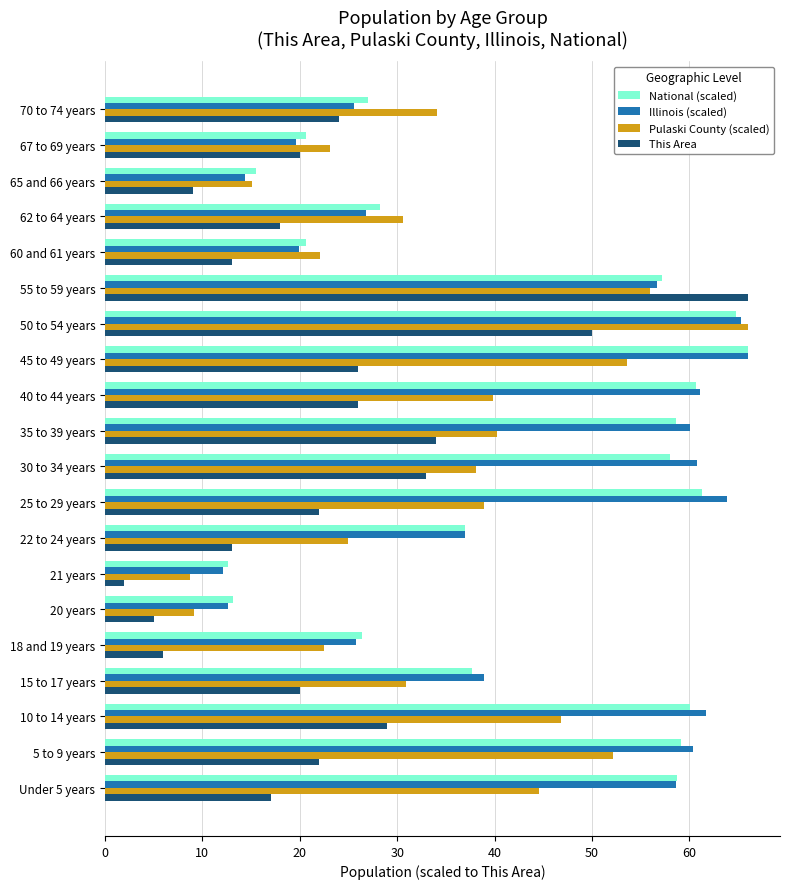

What is the average value of the National (scaled) series?

42.2